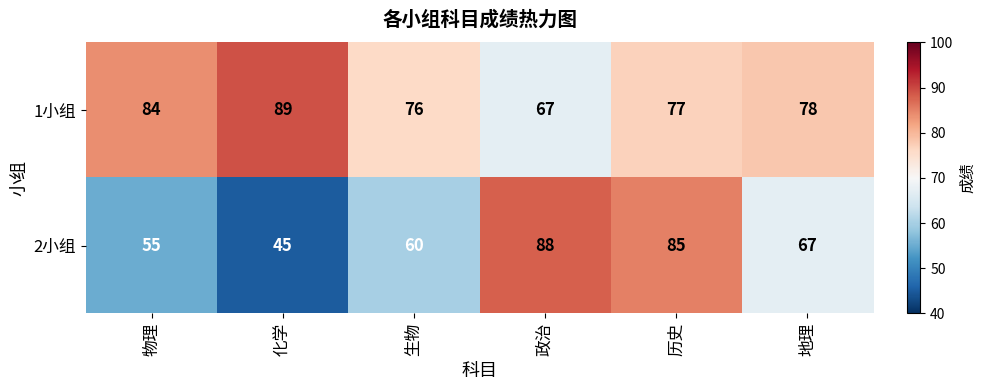

Which series changed the most between 历史 and 地理?

2小组